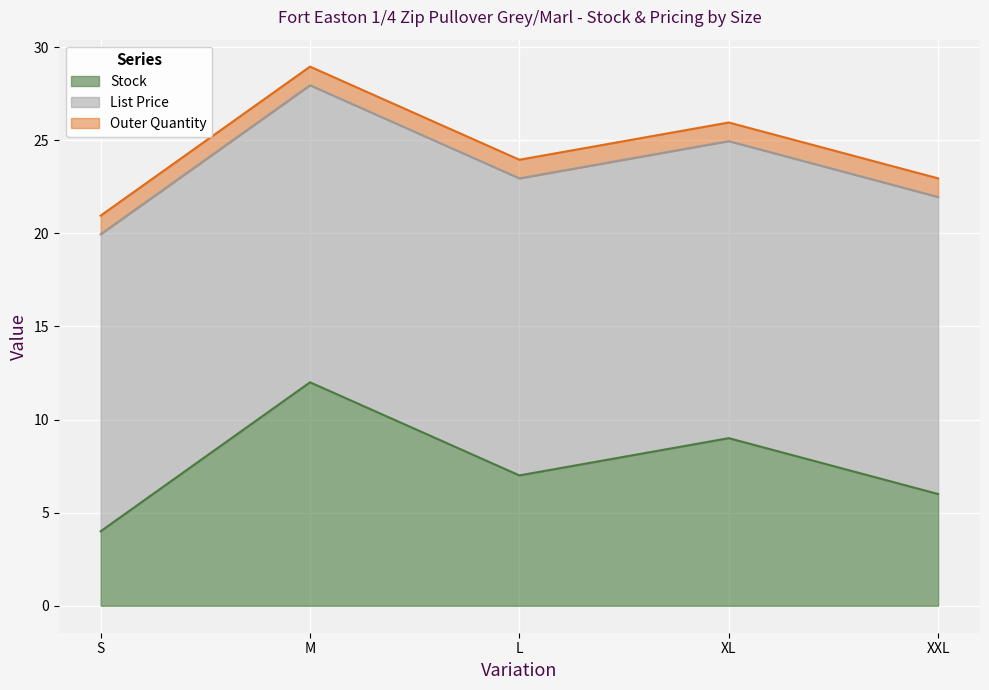

Does the chart display data point markers on the line(s)?

No